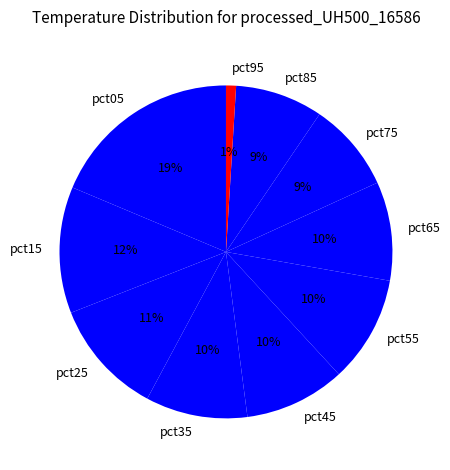

Does pct15 represent more than half of the total?

No